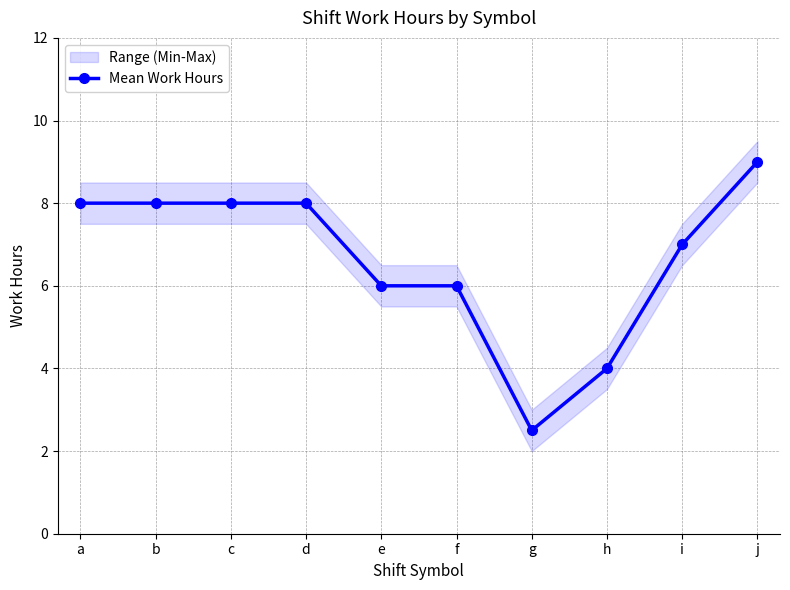

Is it true that the value at b is 8.0?

True